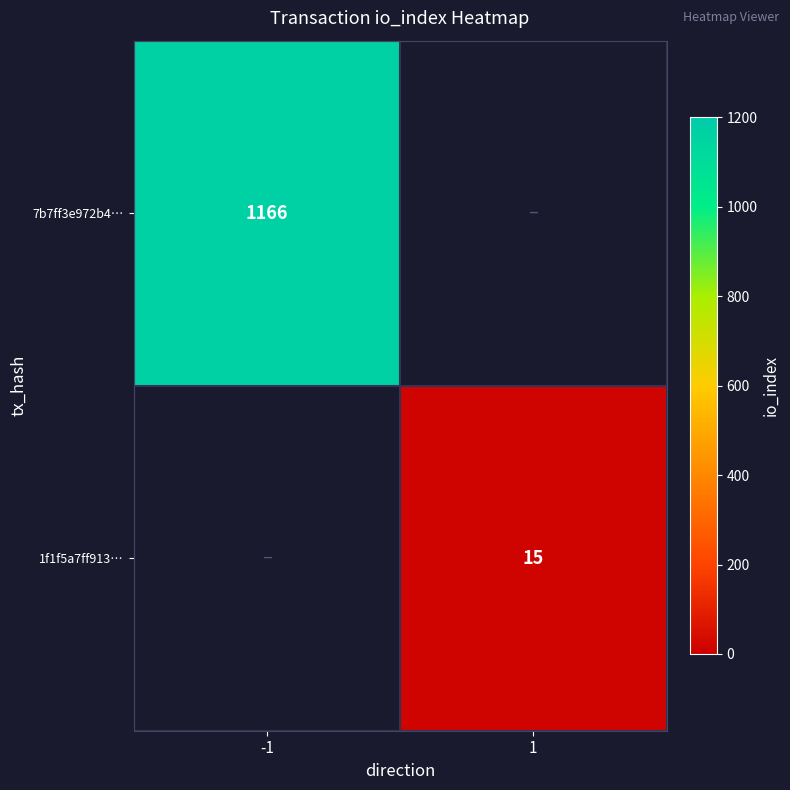

What is the greatest value displayed?

1166.0